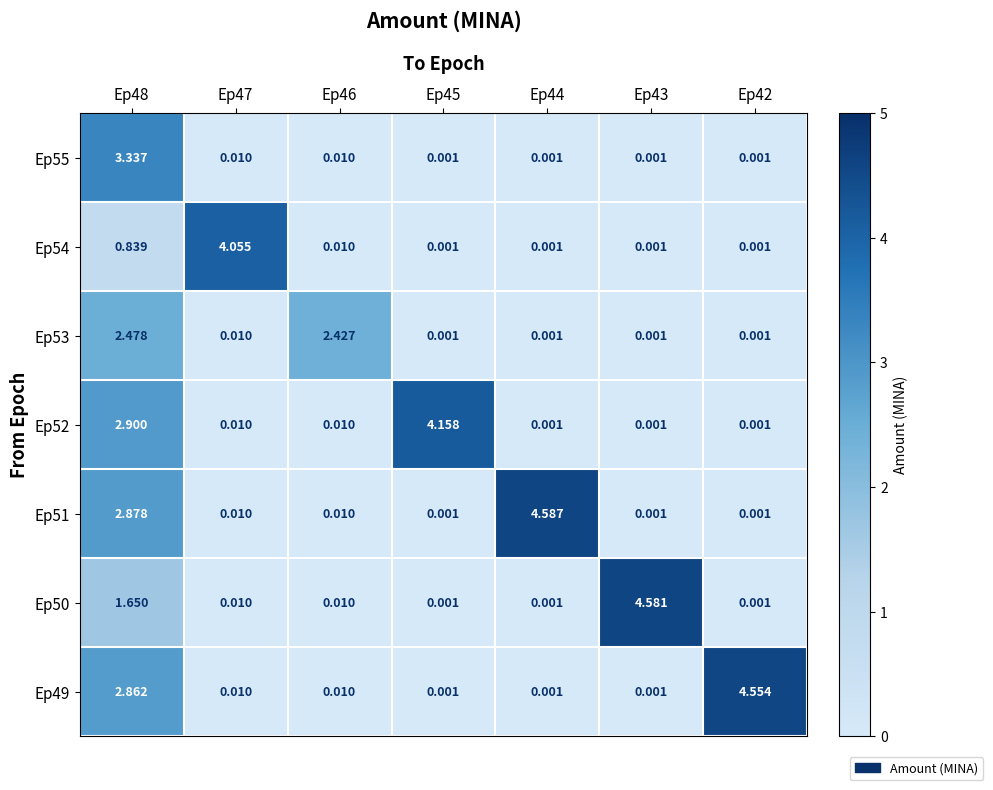

Is the value of Ep49 at Ep42 greater than the value of Ep51 at Ep48?

Yes